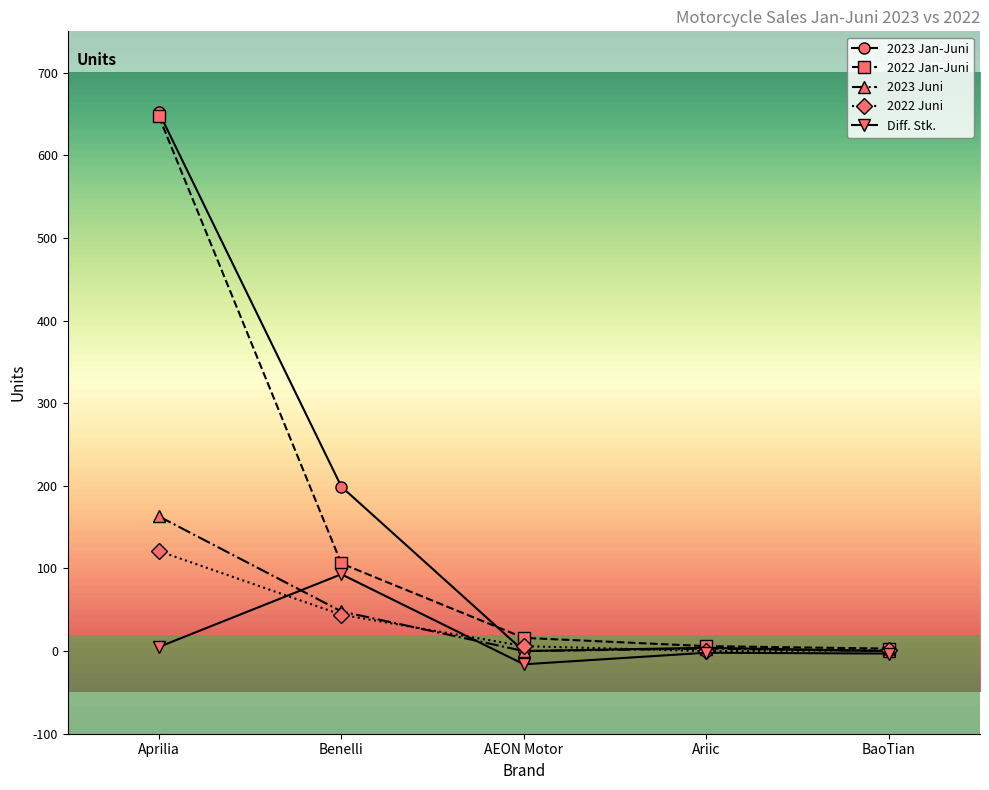

What is the maximum value for Diff. Stk.?

93